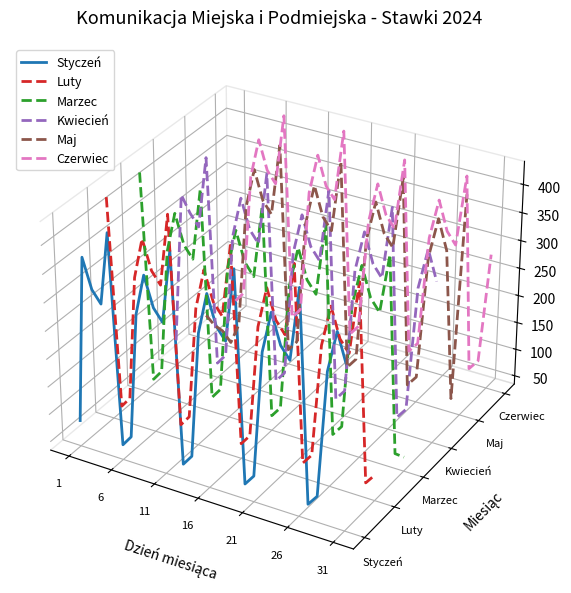

Is the value of Luty at 17 greater than the value of Styczeń at 18?

No